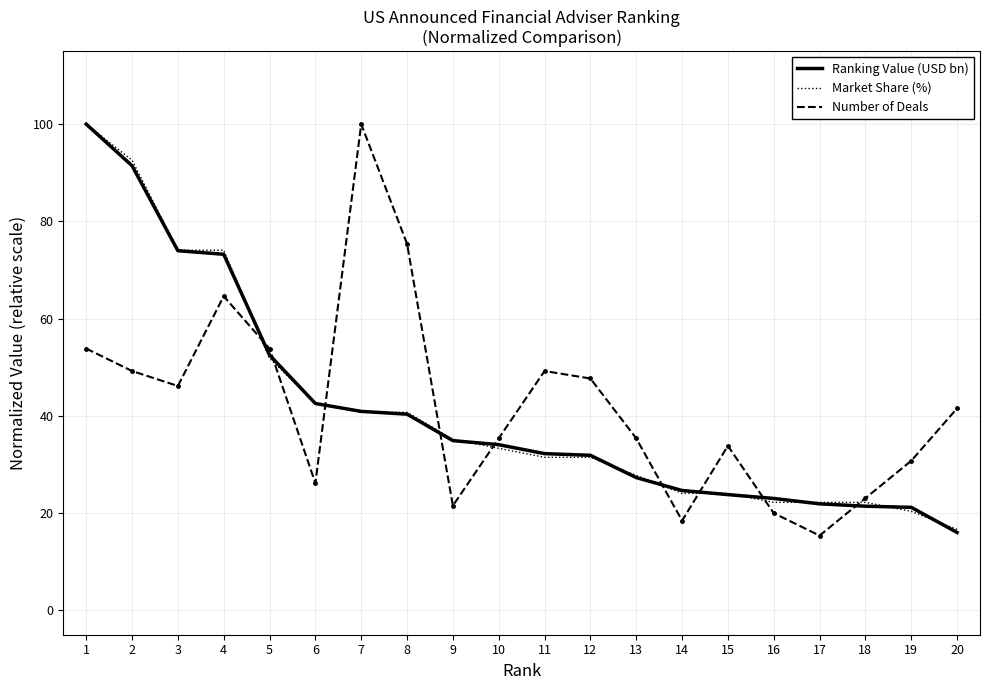

At which label does Ranking Value (USD bn) first exceed 34?

1